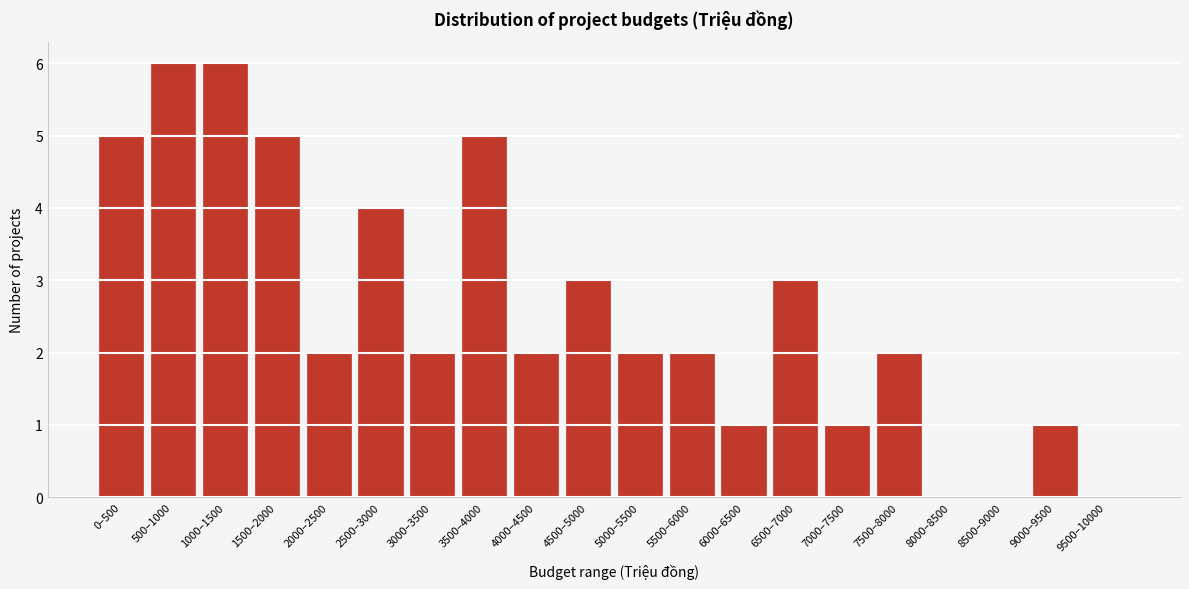

Reading left to right, list all the values displayed in this chart.

0–500=5	500–1000=6	1000–1500=6	1500–2000=5	2000–2500=2	2500–3000=4	3000–3500=2	3500–4000=5	4000–4500=2	4500–5000=3	5000–5500=2	5500–6000=2	6000–6500=1	6500–7000=3	7000–7500=1	7500–8000=2	8000–8500=0	8500–9000=0	9000–9500=1	9500–10000=0